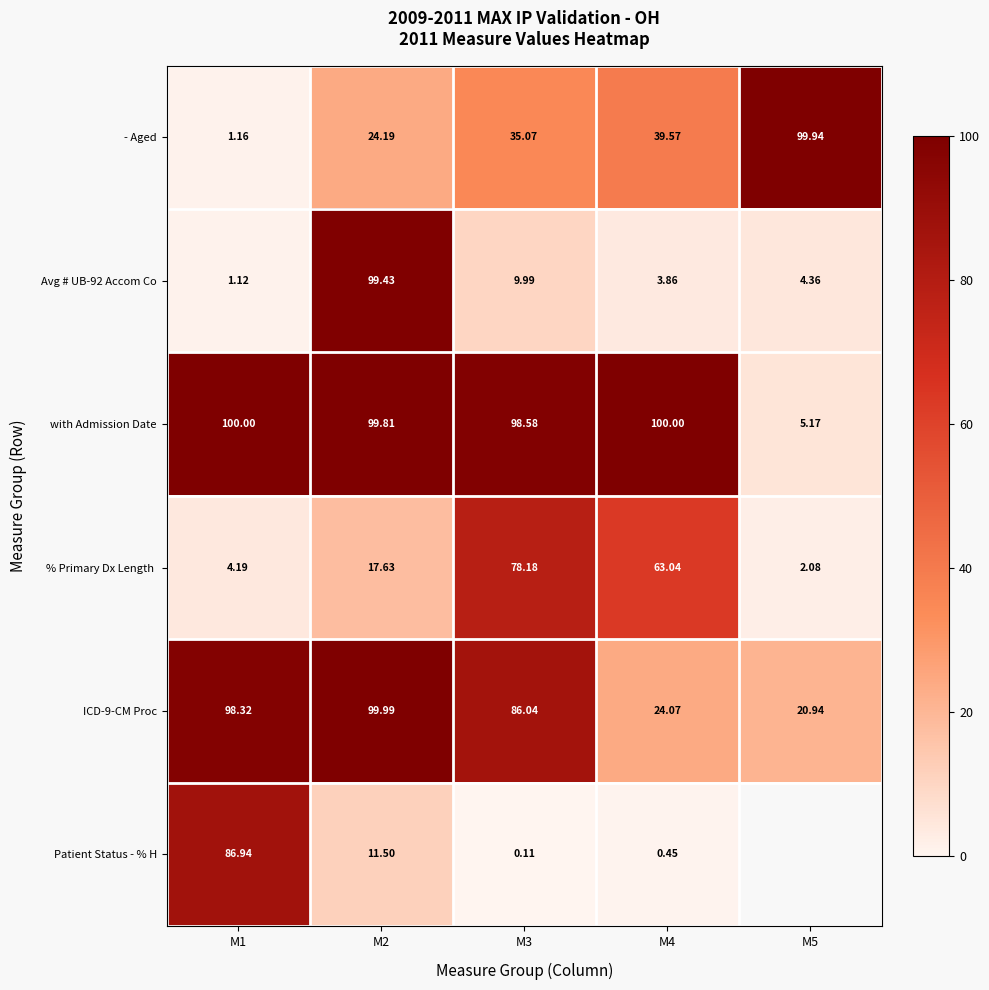

Which series changed the most between M1 and M3?

Patient Status - % H